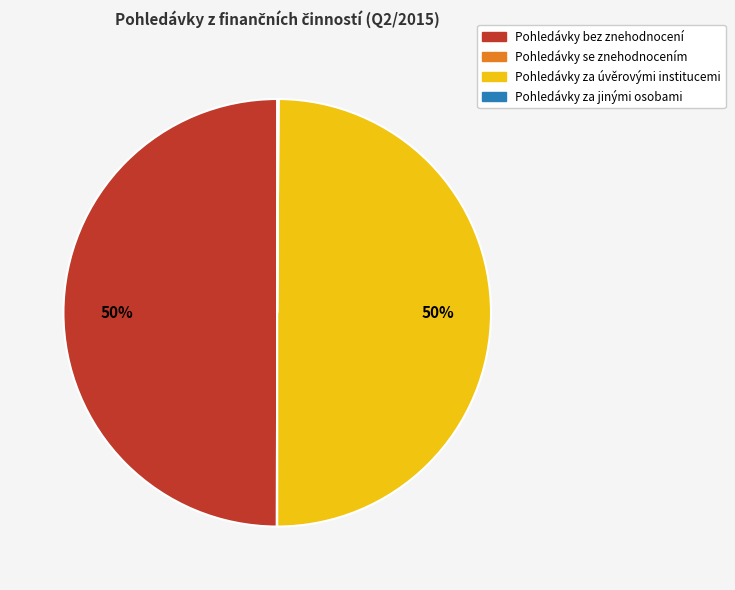

To the nearest percent, what portion does Pohledávky za úvěrovými institucemi represent?

50%